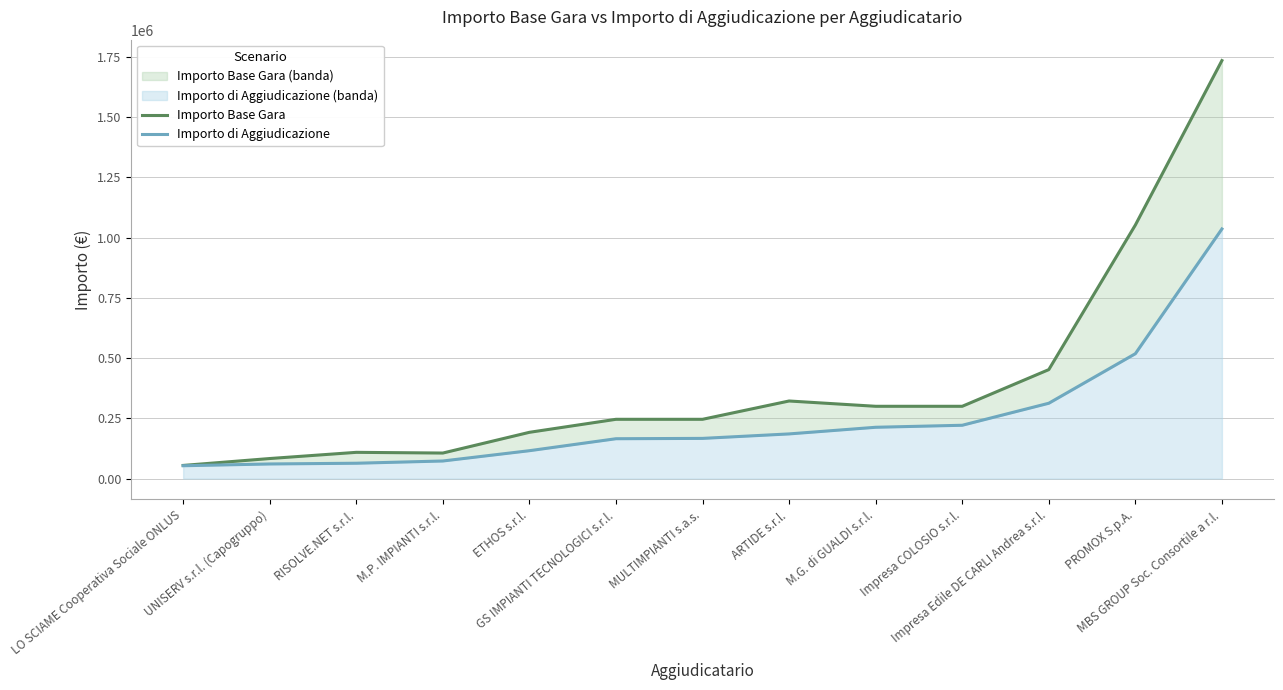

Count the number of data series in this chart.

2